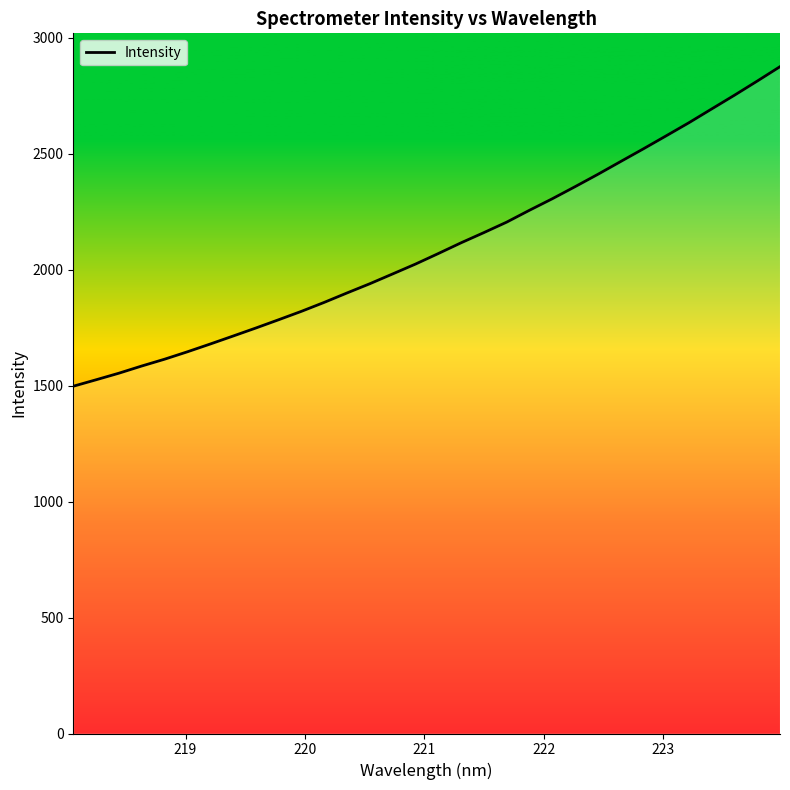

Reading left to right, extract all data points from this chart.

1497.5	1525.4	1553.7	1584.7	1614.1	1646.0	1679.5	1713.8	1748.5	1784.2	1820.5	1859.2	1899.8	1939.6	1981.8	2024.2	2069.6	2116.0	2159.9	2205.1	2256.3	2305.8	2357.9	2411.1	2466.3	2521.1	2577.2	2633.8	2693.2	2752.4	2813.4	2875.5